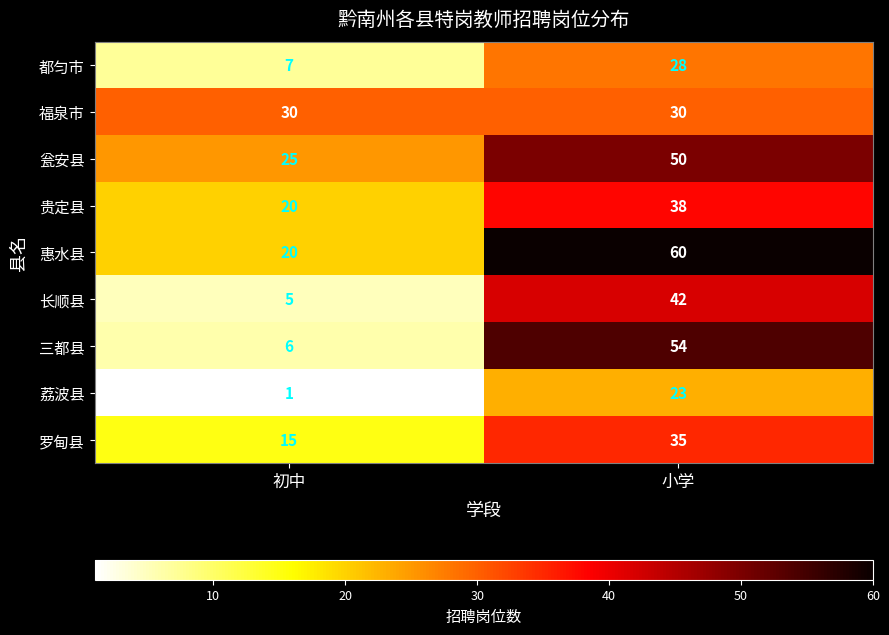

Which series has the largest range (max minus min)?

三都县